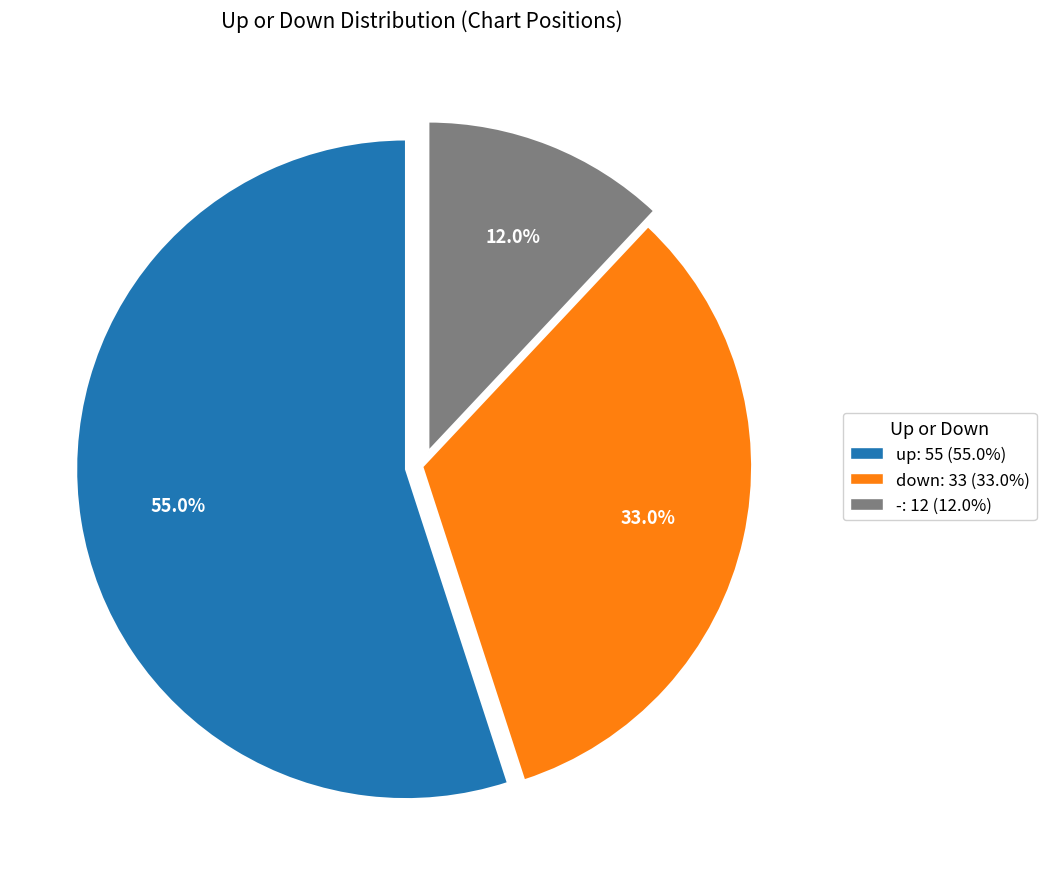

To the nearest percent, what is the combined percentage of - and up?

67%